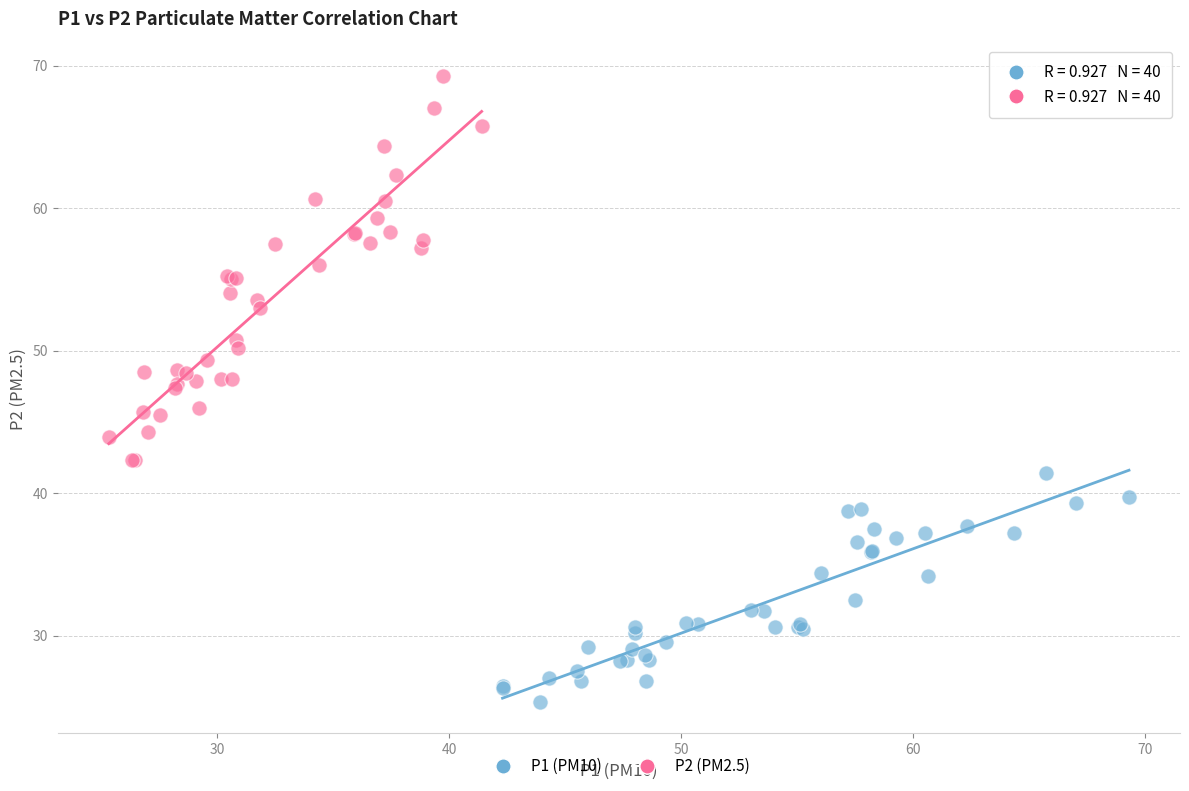

Which series contains the highest Y value?

P2 (PM2.5)